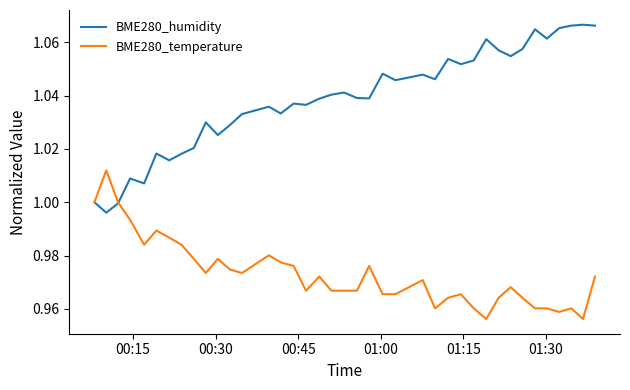

How many lines are shown in the chart?

2